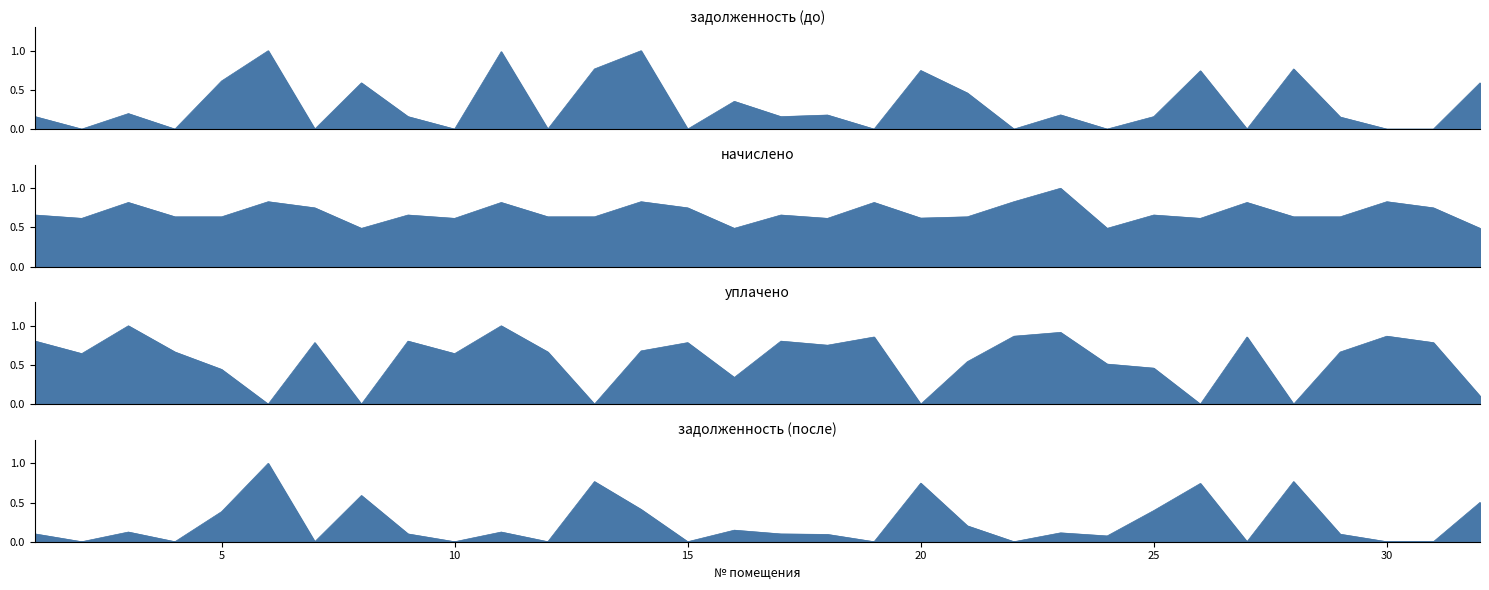

What is the average value of the начислено series?

0.7